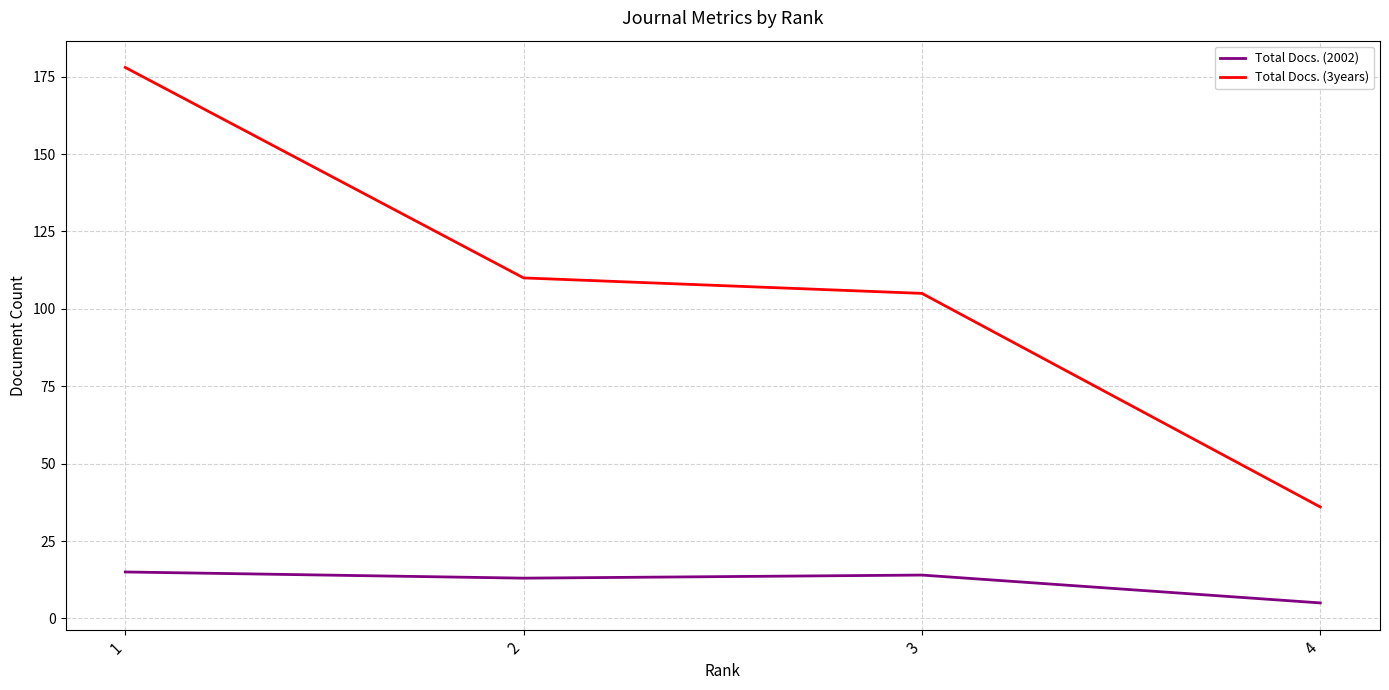

True or false: Total Docs. (3years) has a value of 110 at 2.

True